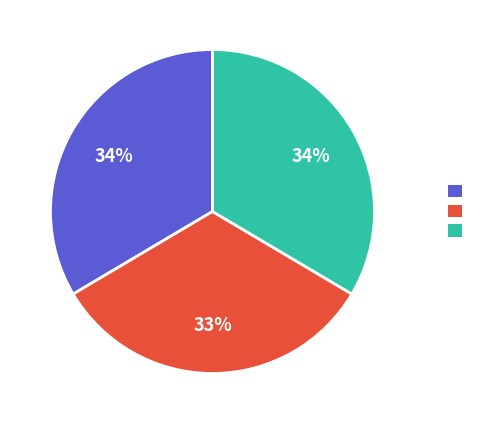

To the nearest percent, what is the difference between the largest and smallest slice percentages?

1%